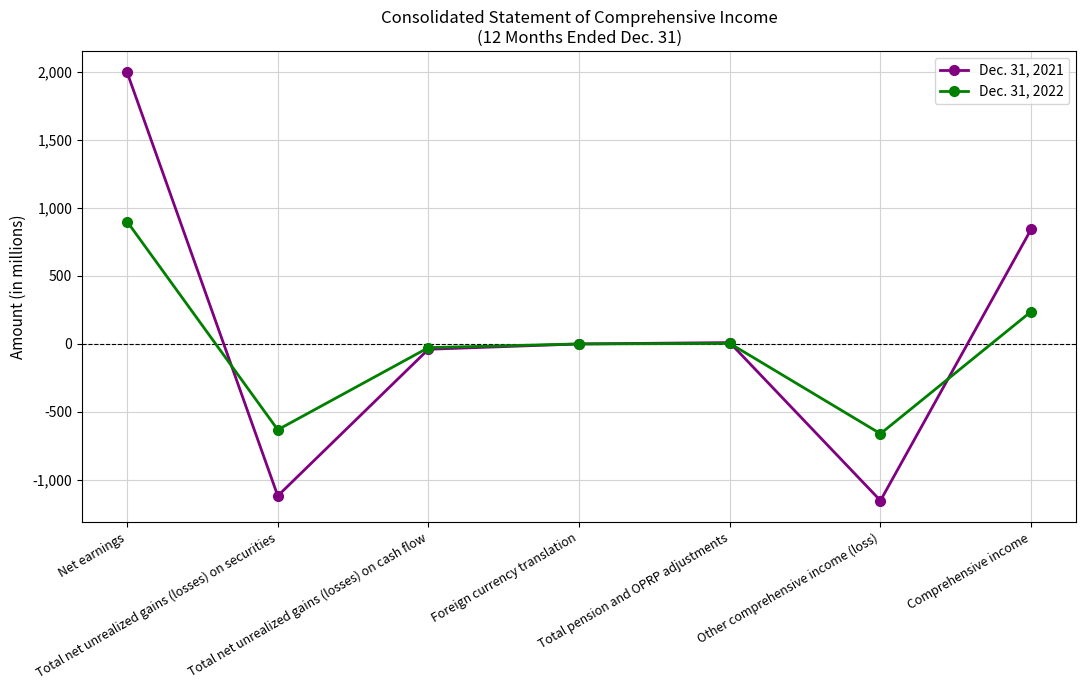

True or false: Dec. 31, 2021 has more than 0 interior local peaks.

True